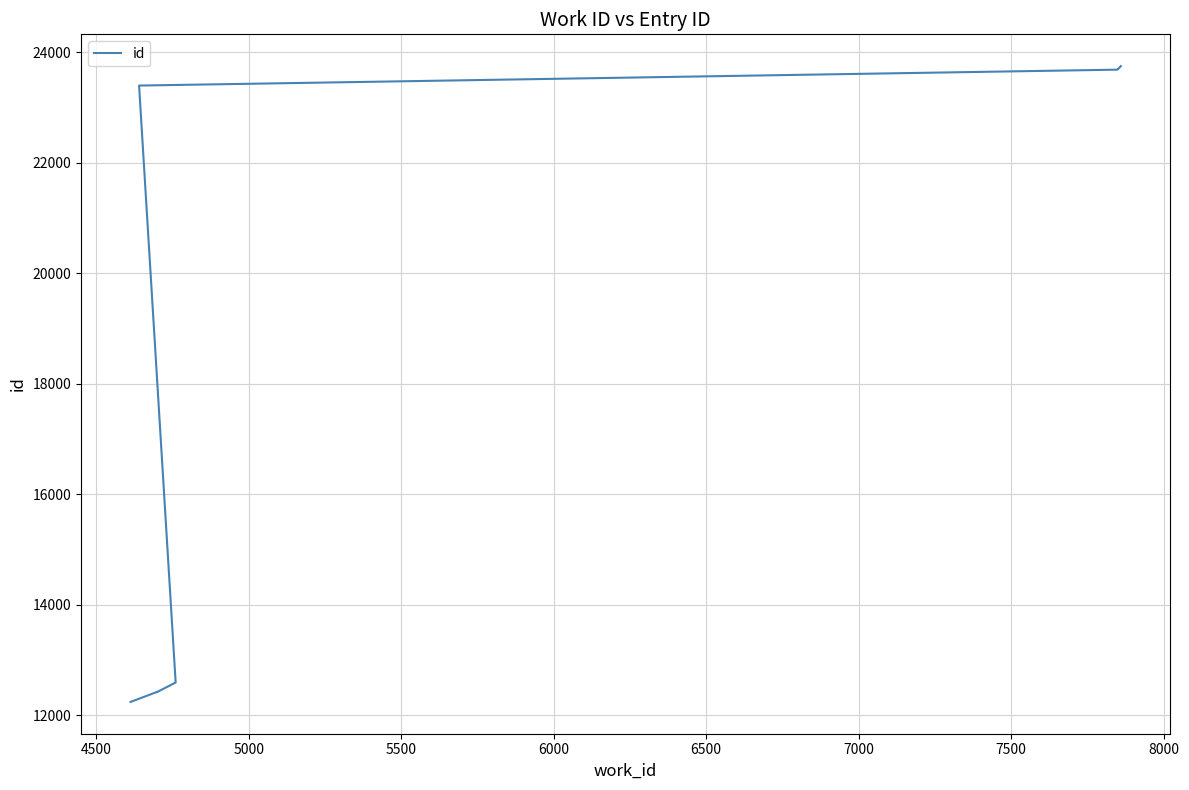

Reading left to right, transcribe all the data shown in this chart.

12240	12413	12418	12419	12589	12590	23399	23687	23688	23751